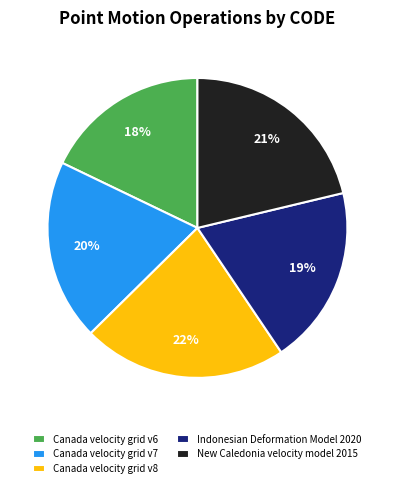

Which has a higher value, Canada velocity grid v8 or New Caledonia velocity model 2015?

Canada velocity grid v8